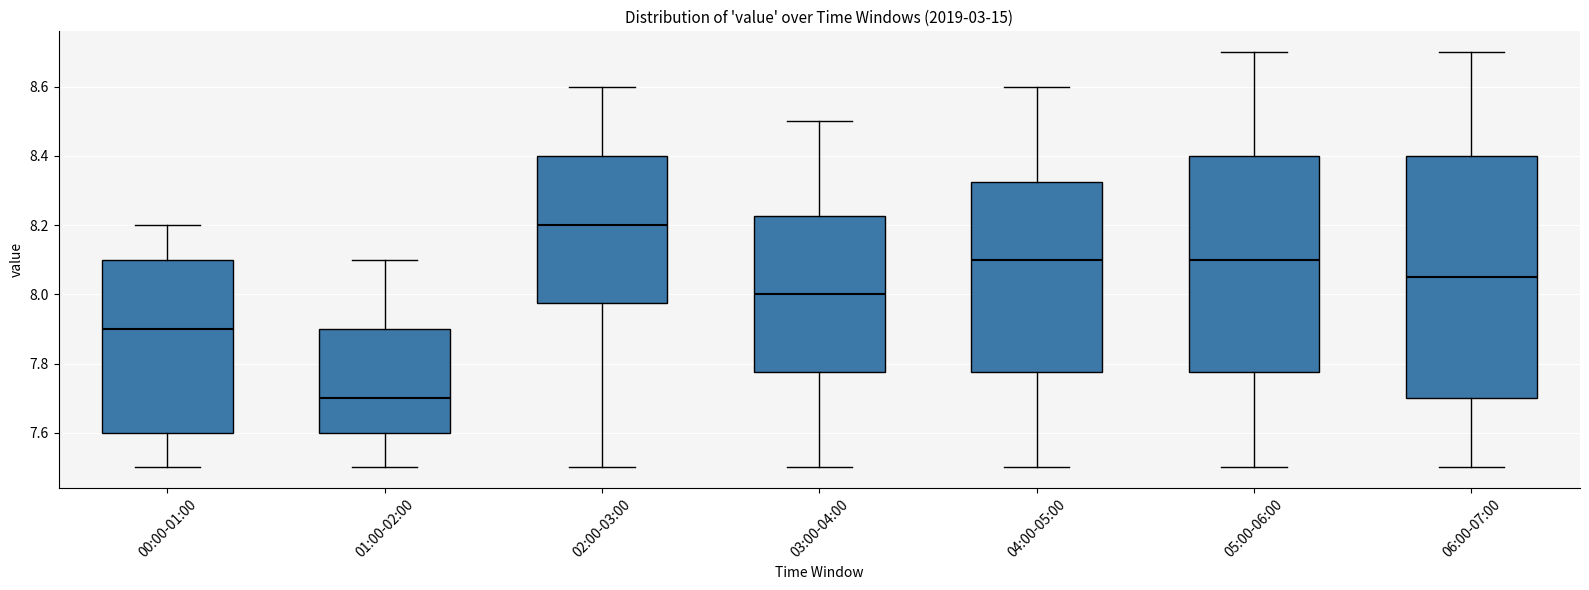

Which box has the lowest median line?

01:00-02:00